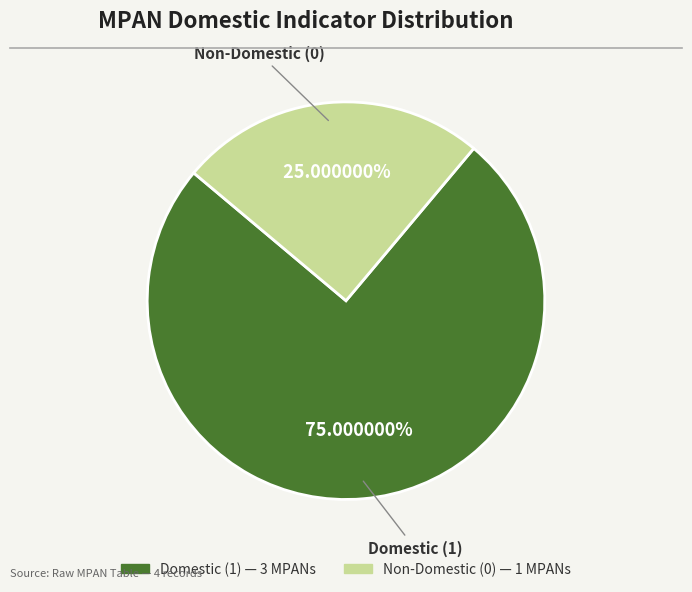

Is there a majority slice in this chart?

Yes